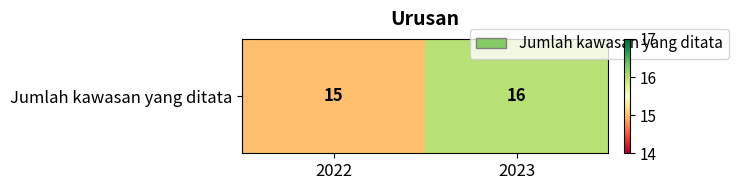

Is it true that the value at 2023 is 16?

True